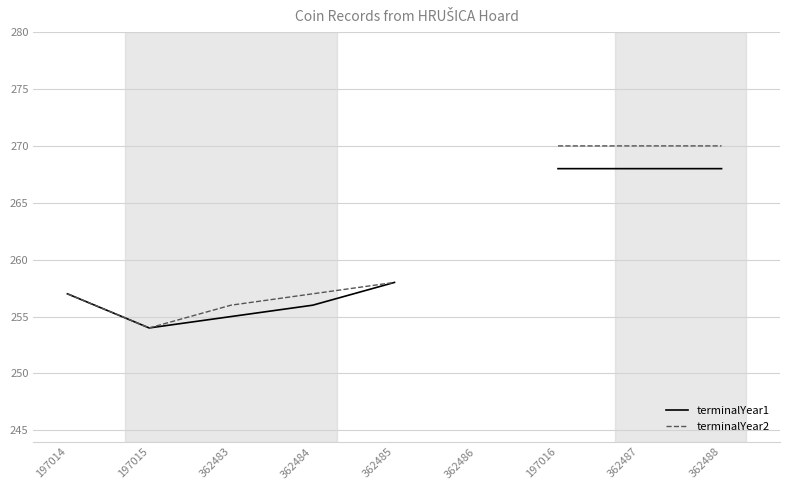

Where is terminalYear2 nearest to the value 262?

362485